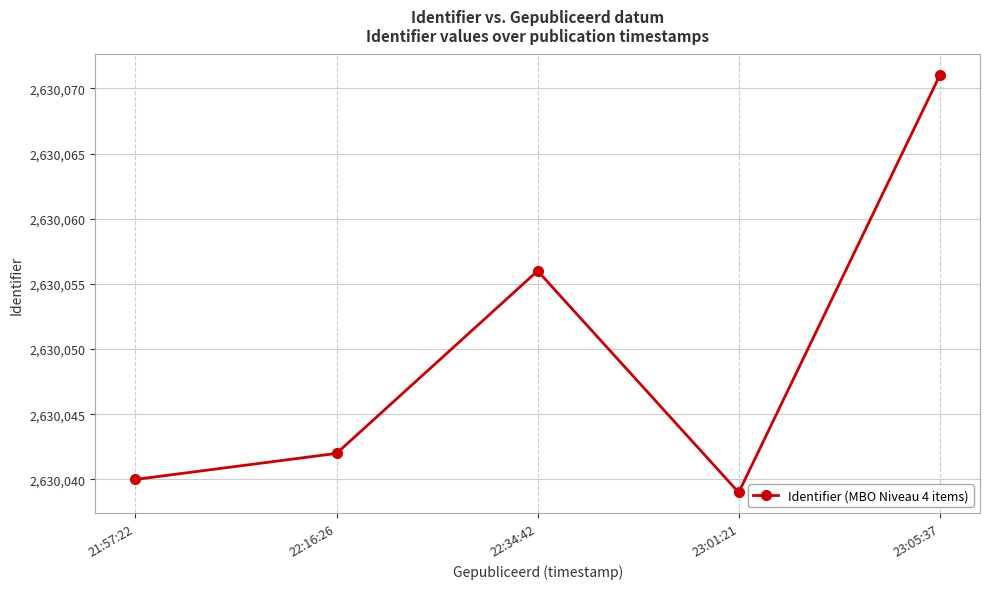

At which category does the data reach its first local peak?

22:34:42